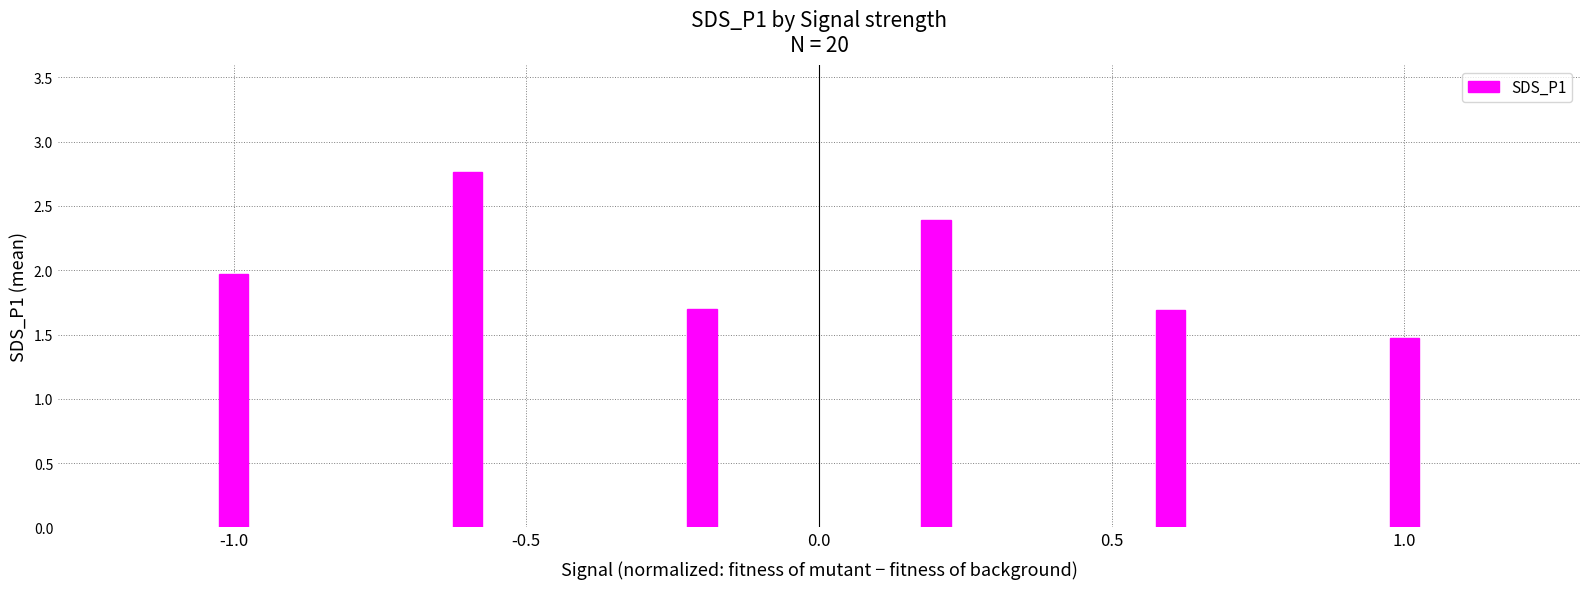

What is the greatest value displayed?

2.8